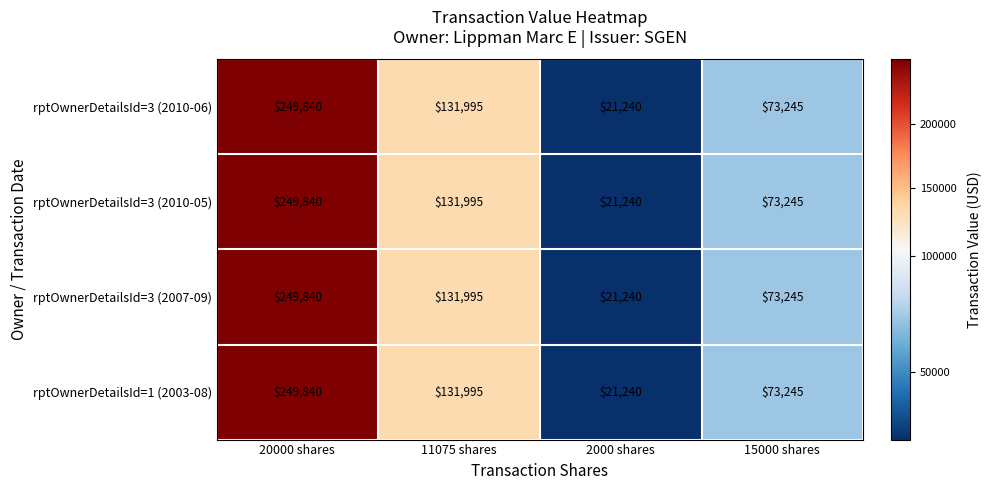

Which label corresponds to the largest value in the chart?

20000 shares